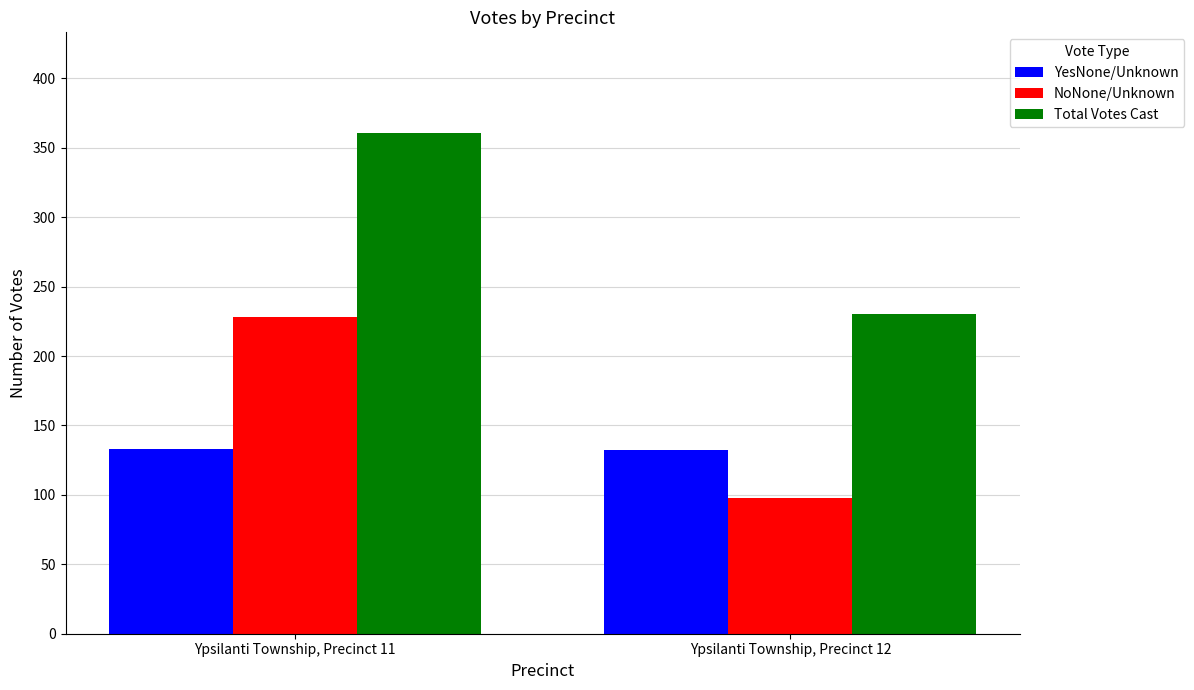

Which series has the largest total across all categories?

Total Votes Cast